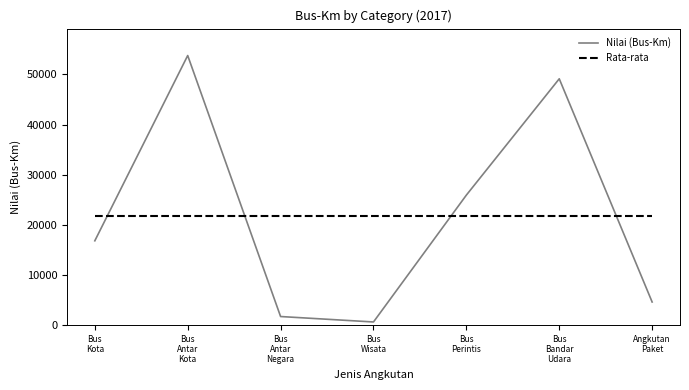

Which category has the highest value in the Nilai (Bus-Km) series?

Bus
Antar
Kota